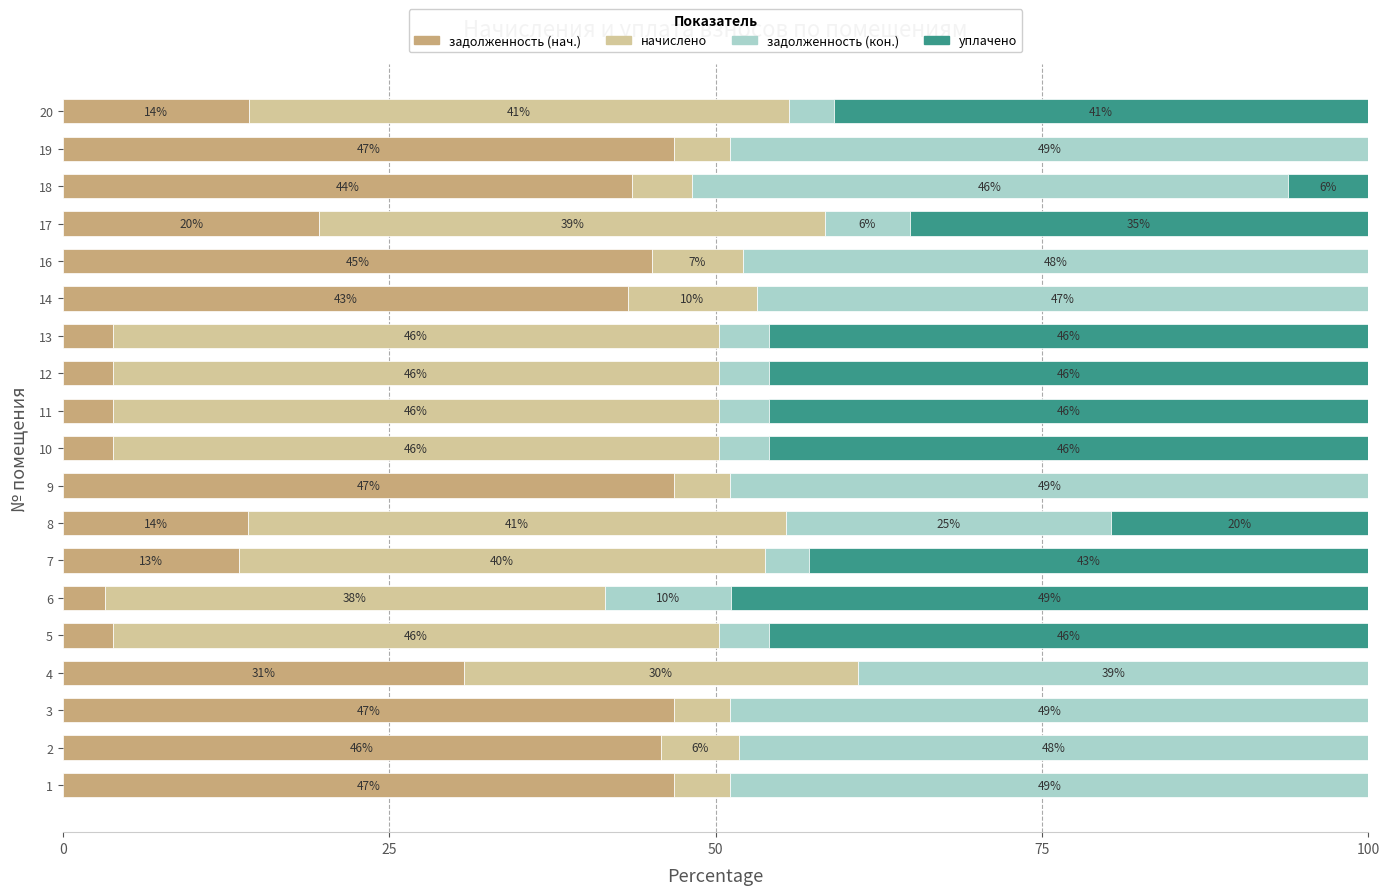

What is the total value across all series at 3?

100.0